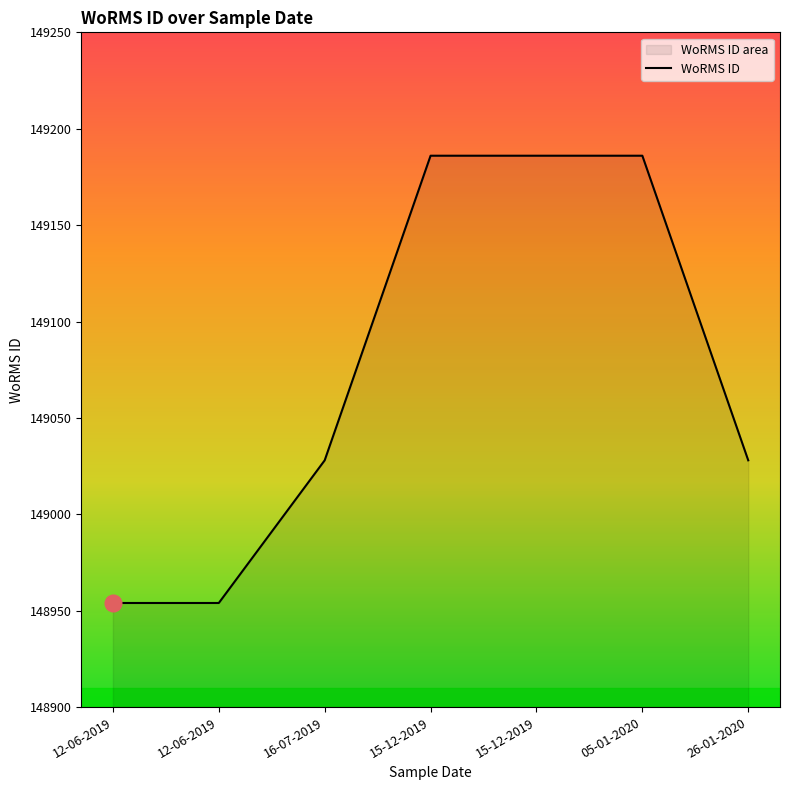

Rank the categories by value from highest to lowest.

15-12-2019, 15-12-2019, 05-01-2020, 16-07-2019, 26-01-2020, 12-06-2019, 12-06-2019